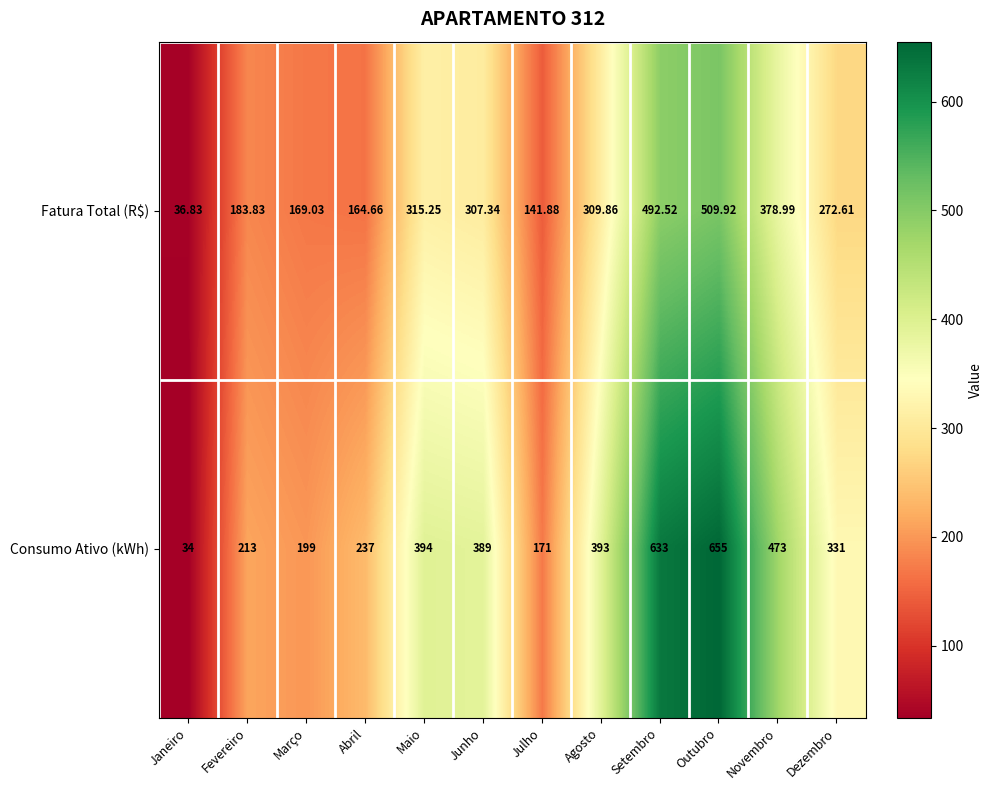

Is the value of Consumo Ativo (kWh) at Abril greater than the value of Fatura Total (R$) at Setembro?

No